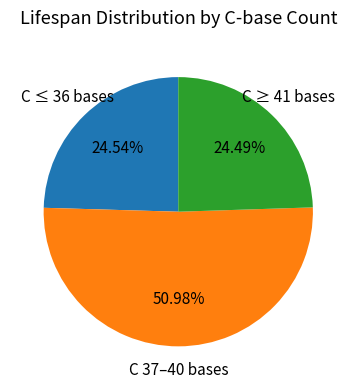

Is there any slice that represents more than half of the pie?

Yes